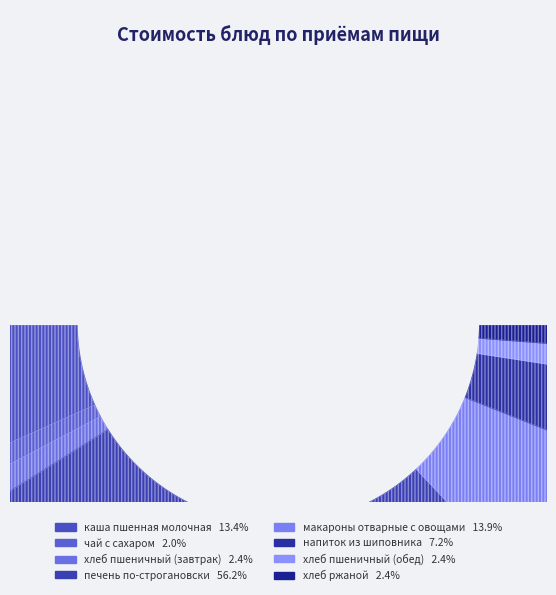

What is the ratio of the value at макароны отварные с овощами to the value at хлеб пшеничный (обед)?

5.7